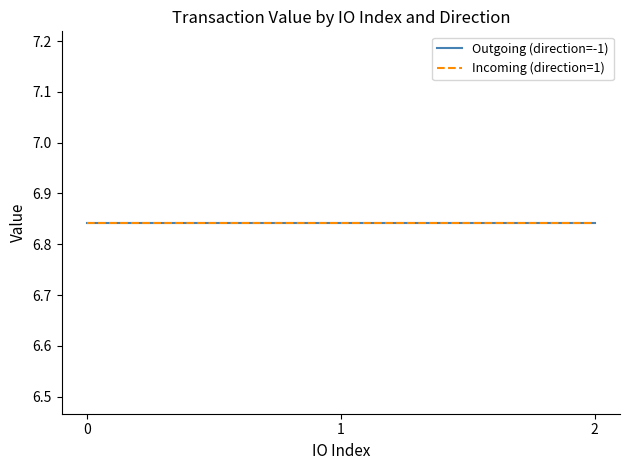

Does the chart display data point markers on the line(s)?

No